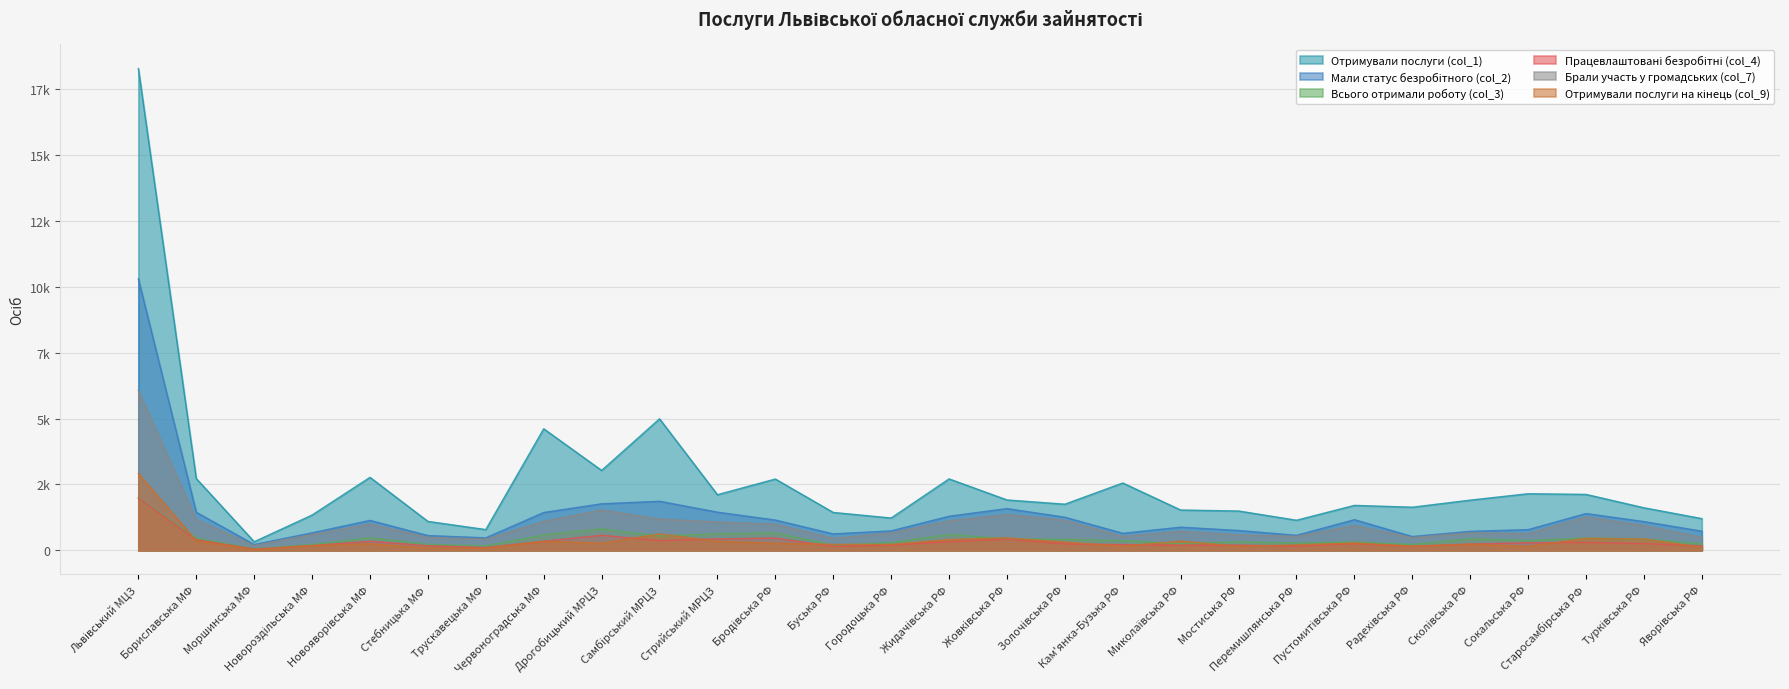

Which series has the largest total across all categories?

Отримували послуги (col_1)